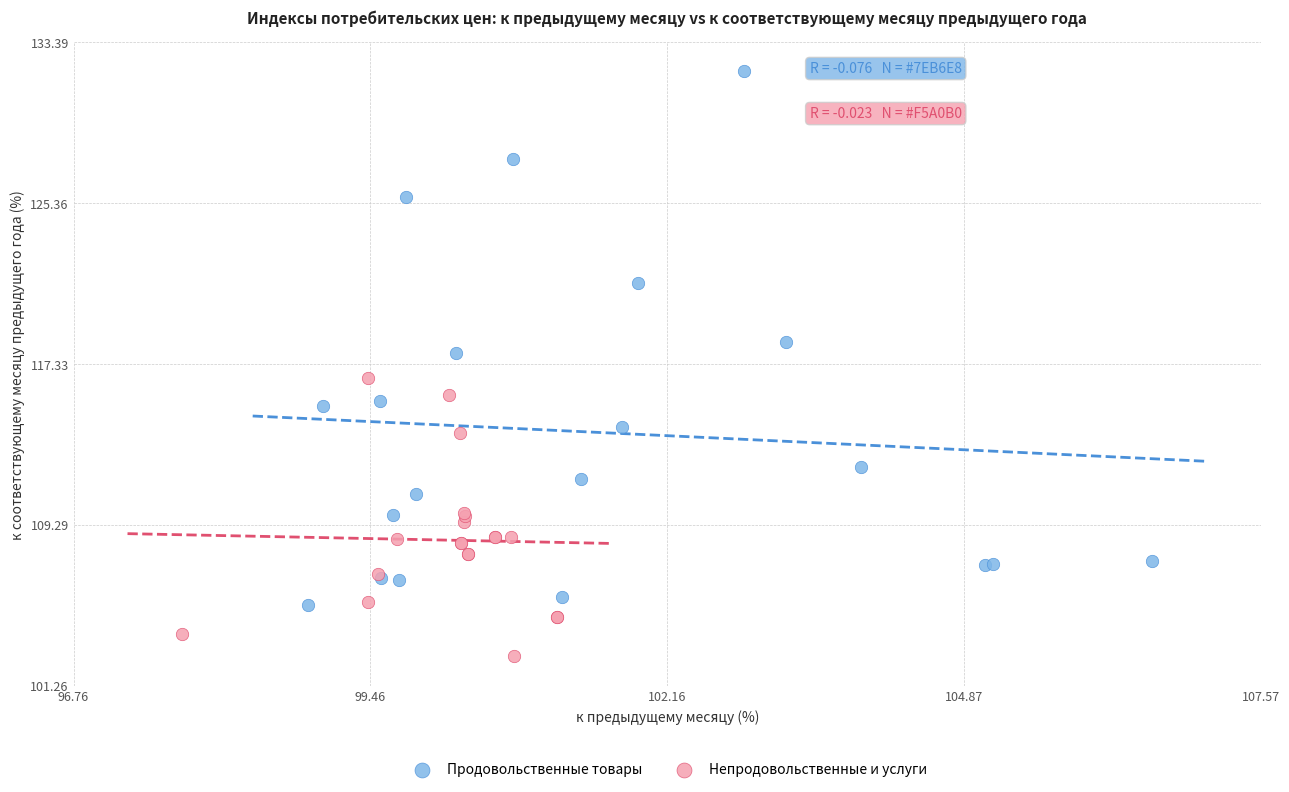

Which series contains the highest Y value?

Продовольственные товары